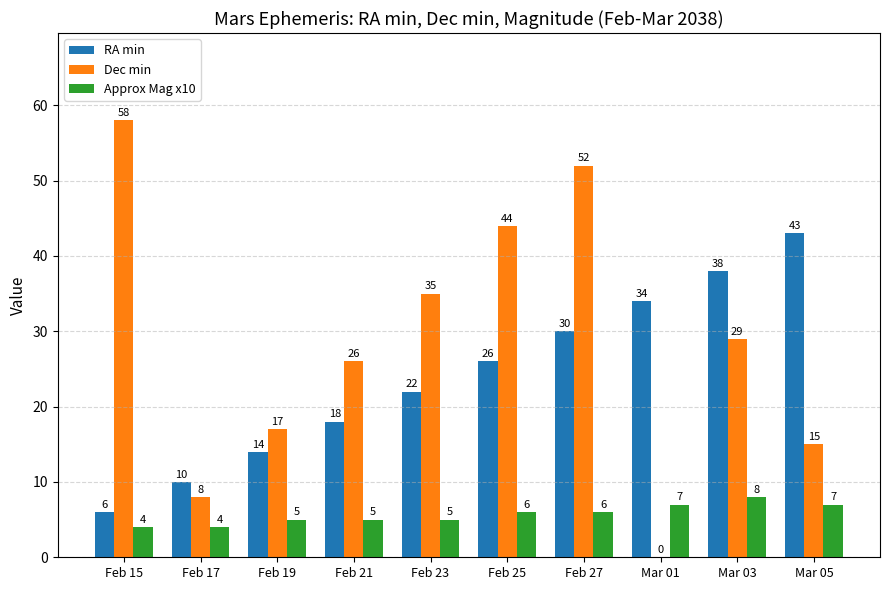

What is the sum of the Approx Mag x10 values at Feb 17 and Feb 19?

9